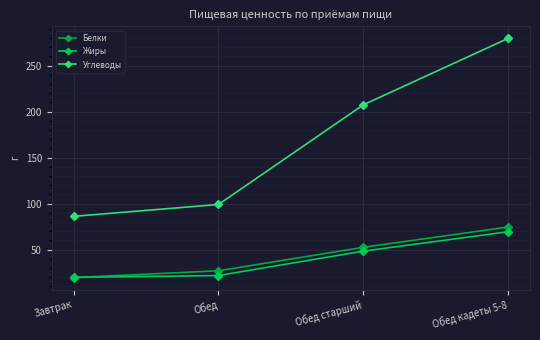

Which label corresponds to the largest value in the chart?

Обед кадеты 5-8